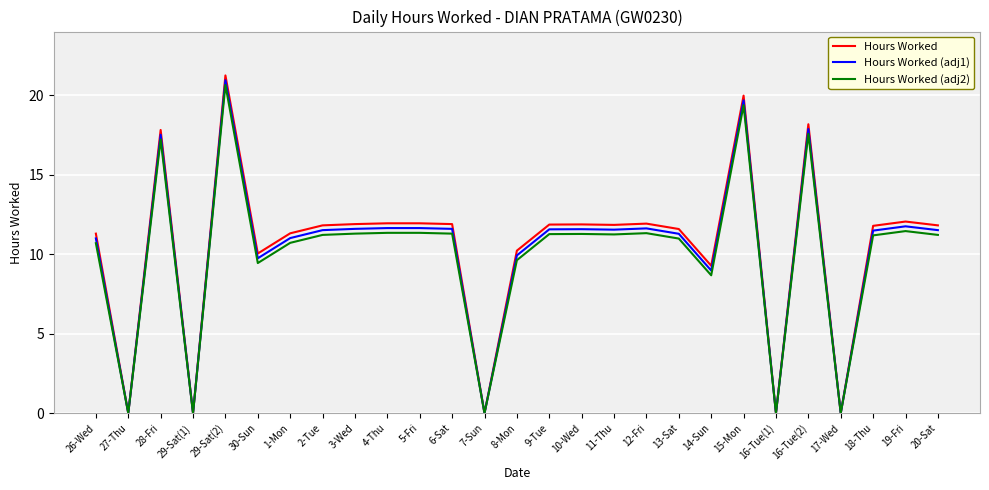

What is the highest value of the Hours Worked (adj2) series?

20.6